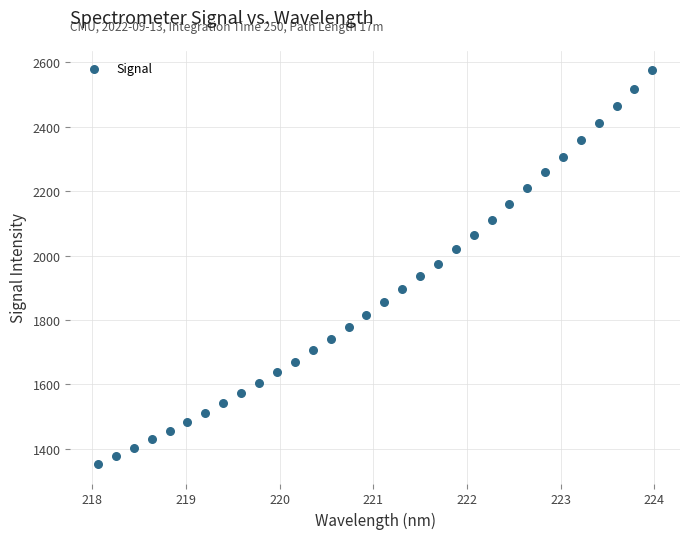

What is the range of X values (max minus min)?

5.9